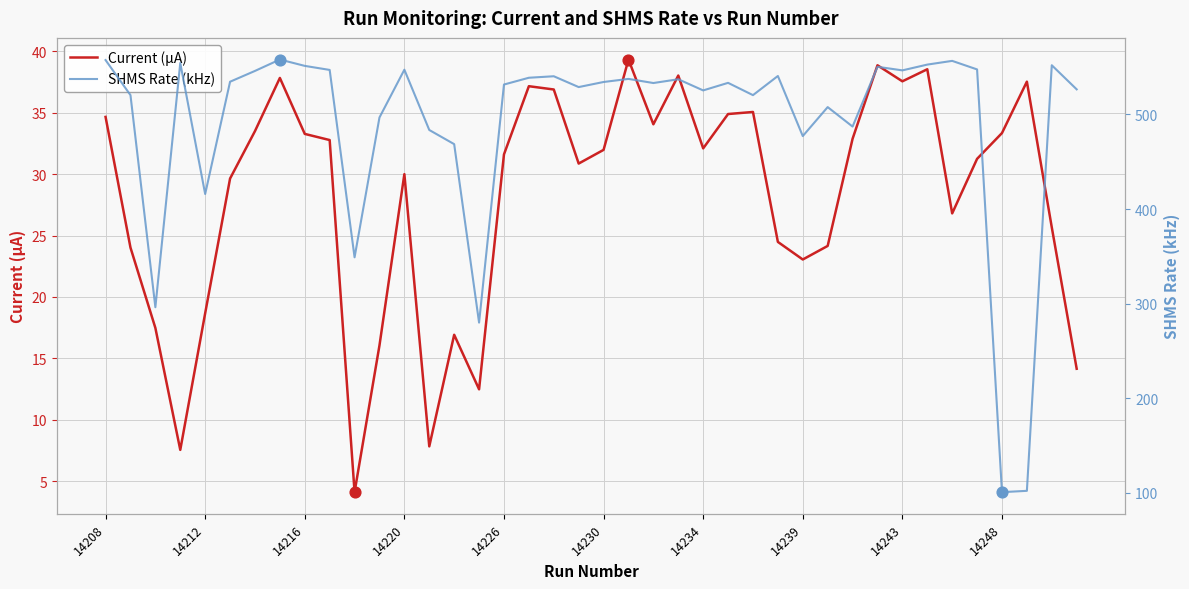

True or false: Current (µA) has a value of 34.7 at 14208.

True